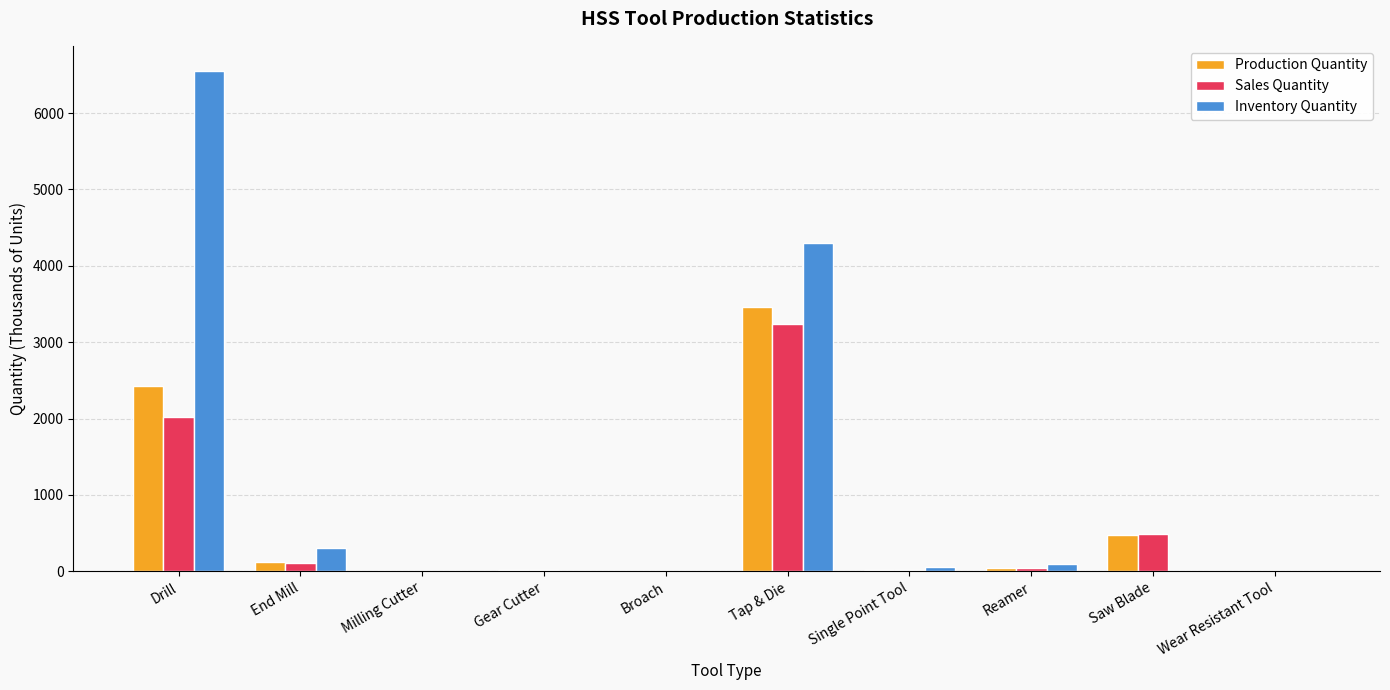

At which label does Inventory Quantity first exceed 52?

Drill